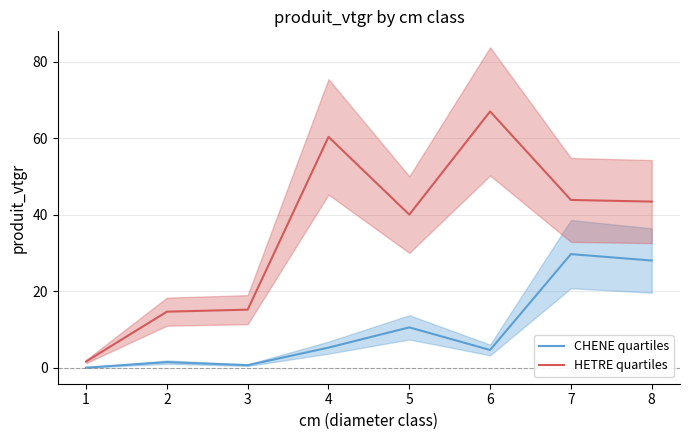

Which series has the largest total across all categories?

HETRE quartiles